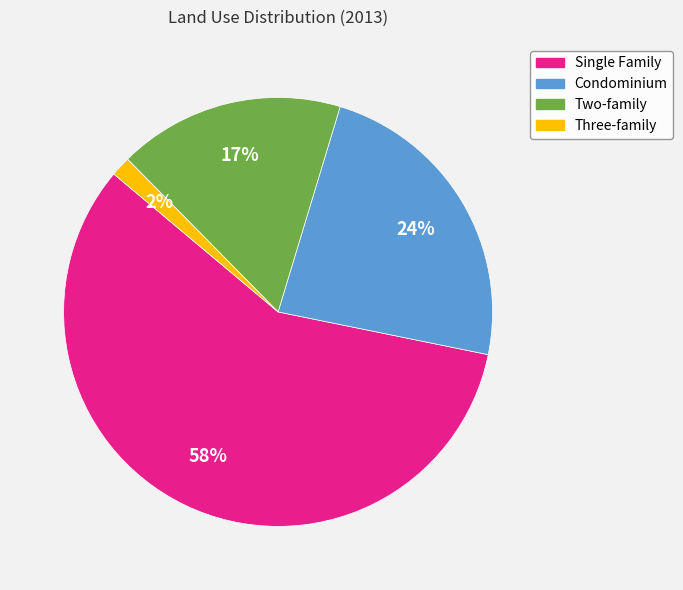

Do Three-family and Two-family together represent more than half of the pie?

No